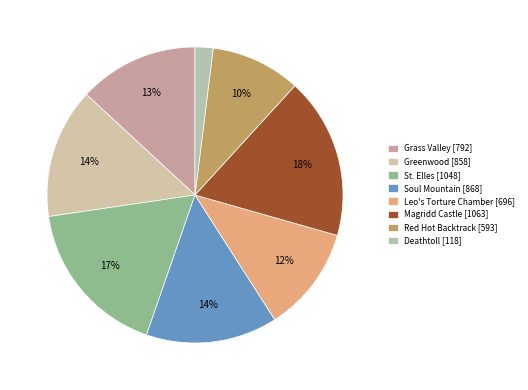

Count the number of slices in the pie.

8